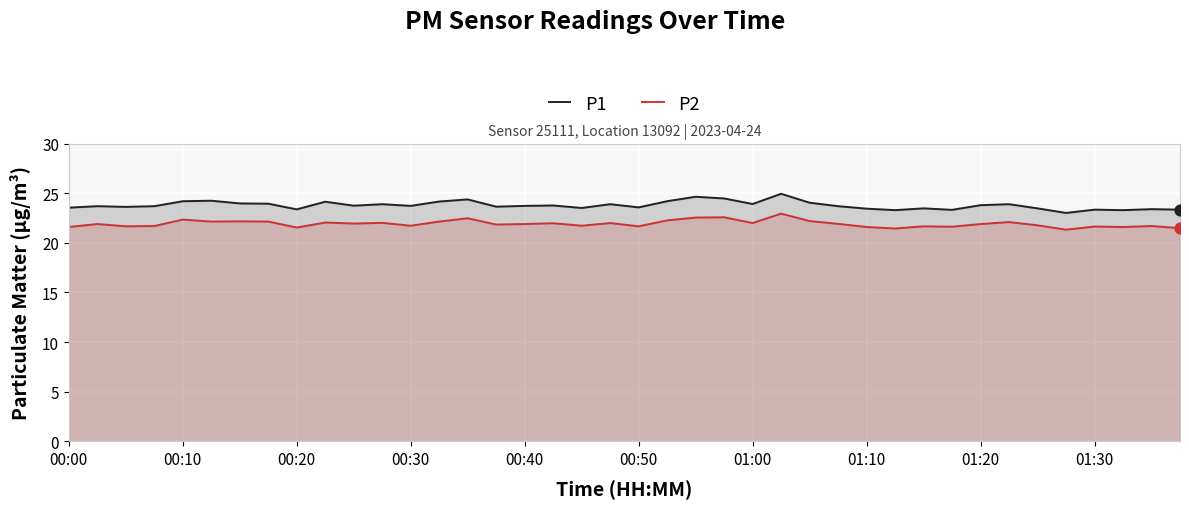

Is the value of P1 at 11 greater than the value of P2 at 37?

Yes